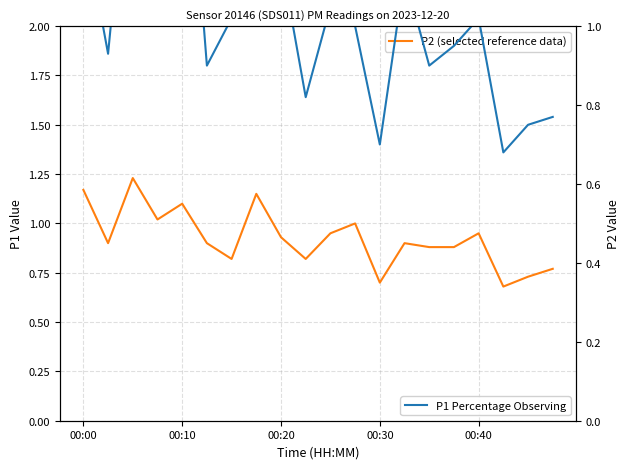

True or false: P1 Percentage Observing and P2 (selected reference data) cross at least once.

False